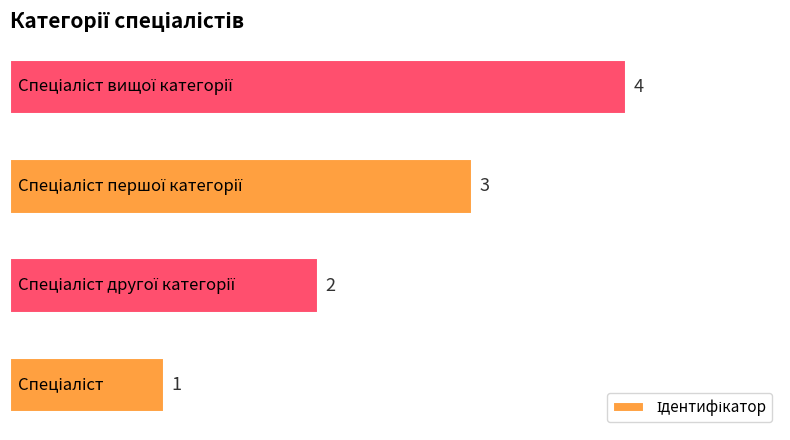

Count the values in the range 2 to 4.

3